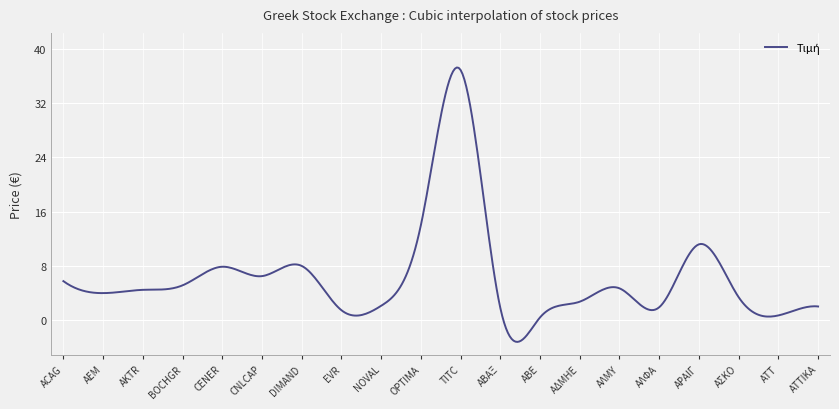

What is the maximum value shown in the chart?

37.2